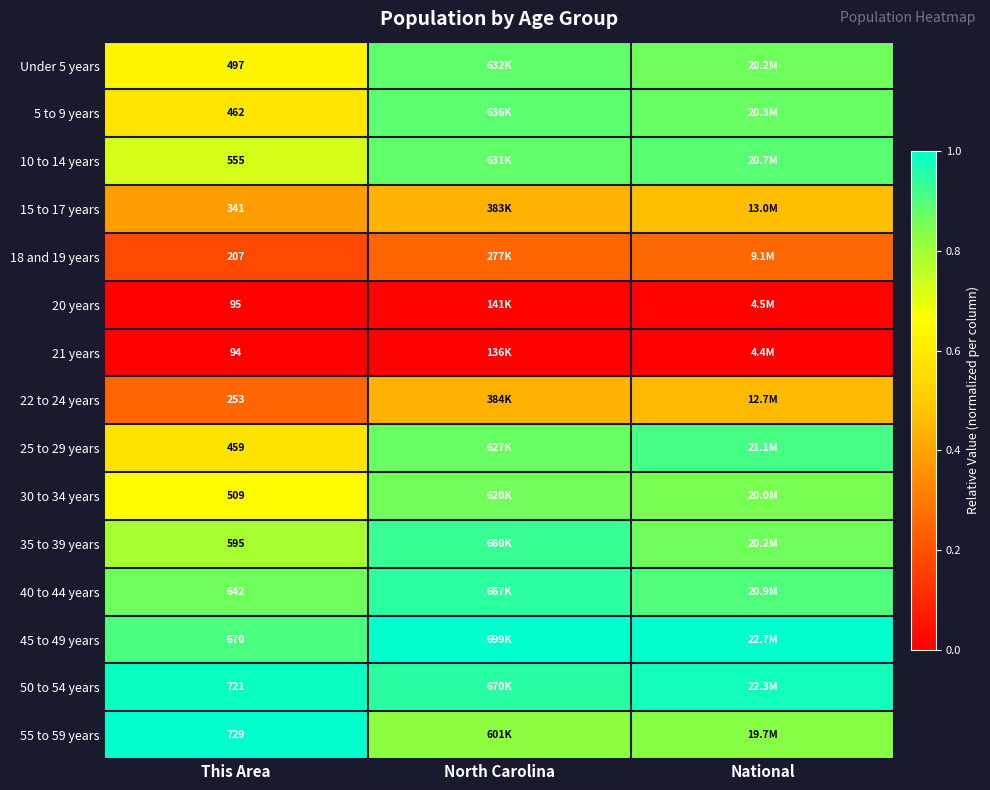

Rank the series by their maximum value, from lowest to highest.

21 years, 20 years, 18 and 19 years, 22 to 24 years, 15 to 17 years, 30 to 34 years, Under 5 years, 5 to 9 years, 10 to 14 years, 25 to 29 years, 35 to 39 years, 40 to 44 years, 50 to 54 years, 55 to 59 years, 45 to 49 years